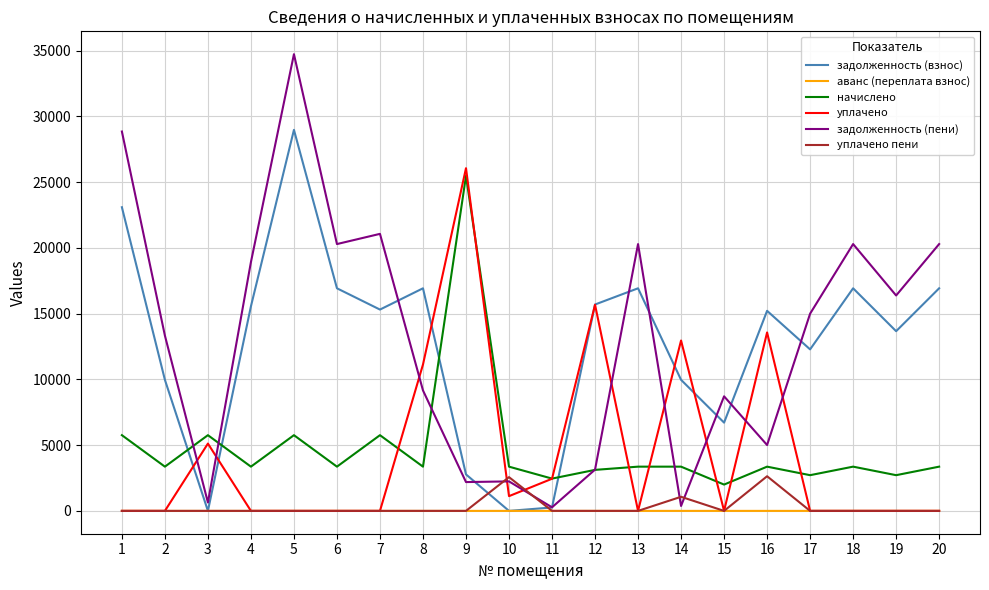

Rank the series by their maximum value, from highest to lowest.

задолженность (пени), задолженность (взнос), уплачено, начислено, уплачено пени, аванс (переплата взнос)